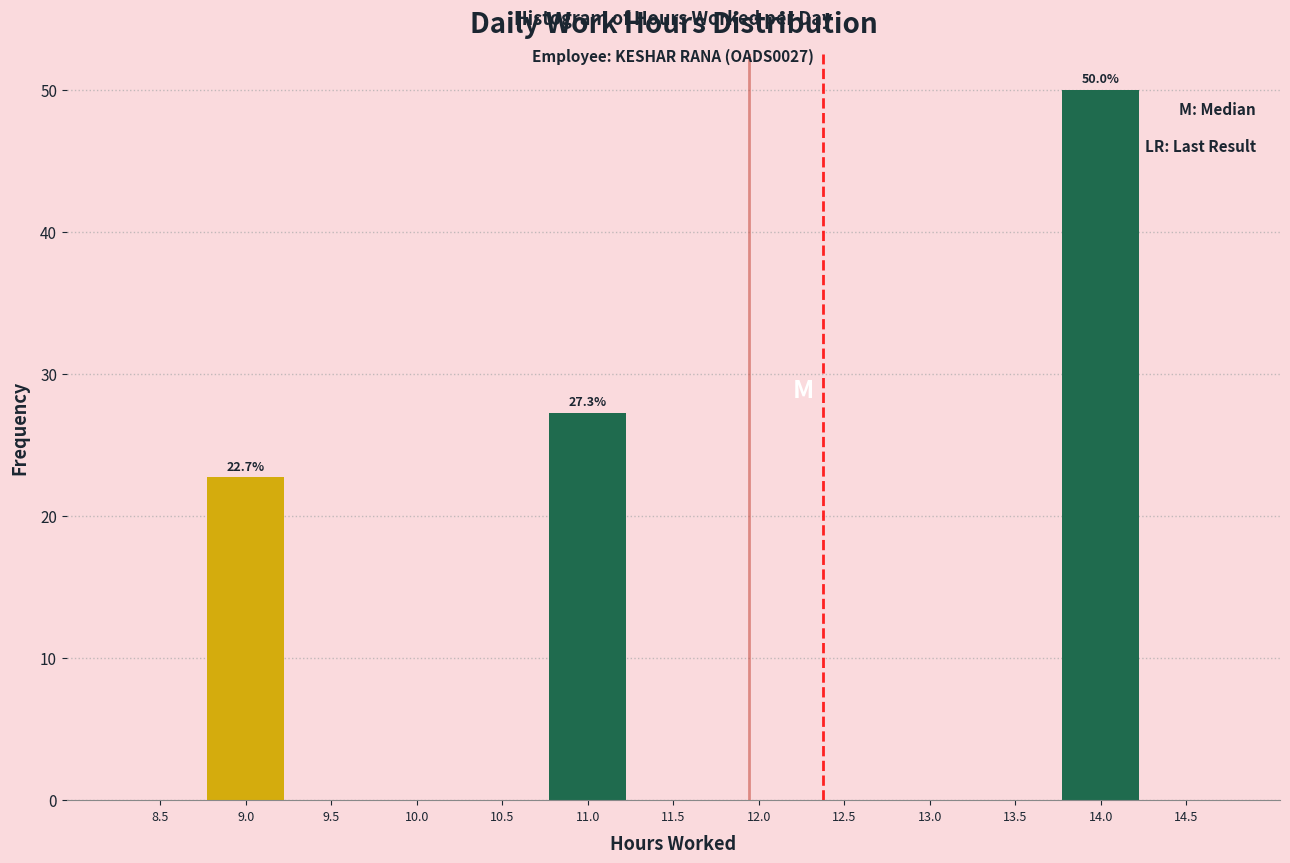

Reading left to right, extract all data points from this chart.

8.5=0.0	9.0=22.7	9.5=0.0	10.0=0.0	10.5=0.0	11.0=27.3	11.5=0.0	12.0=0.0	12.5=0.0	13.0=0.0	13.5=0.0	14.0=50.0	14.5=0.0